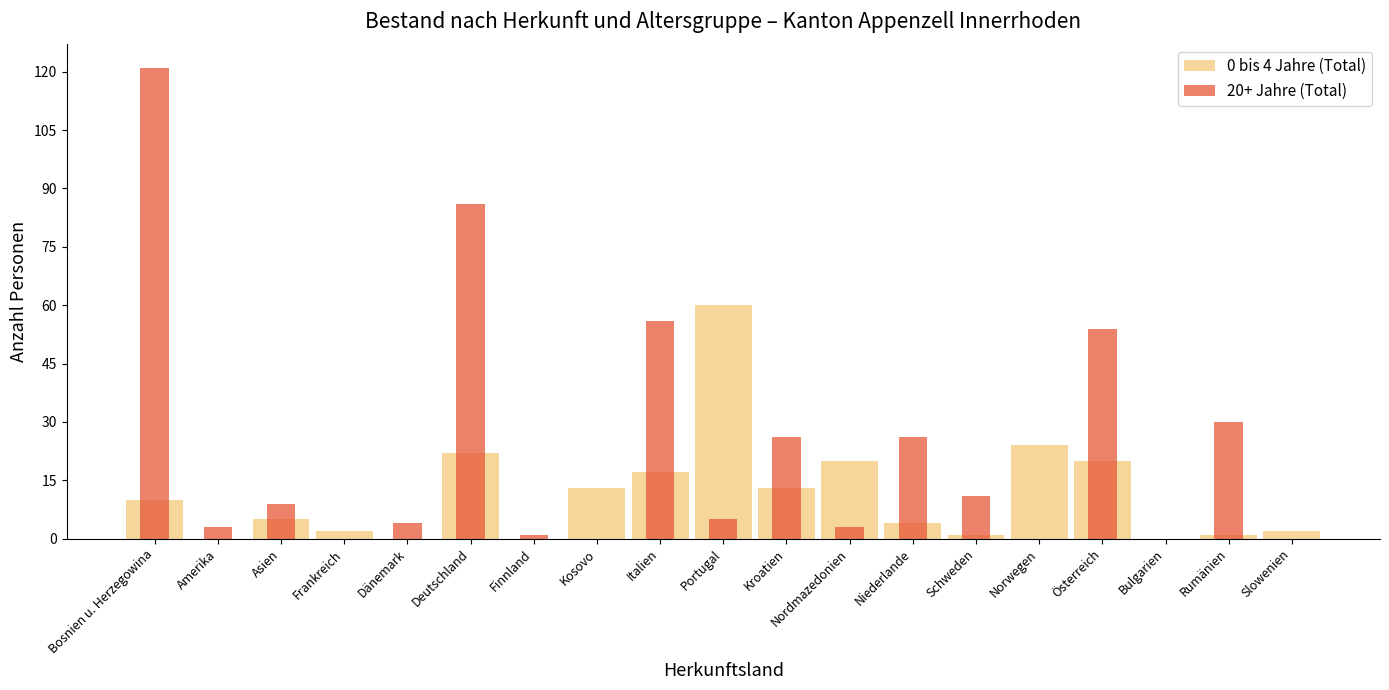

What is the average value of the 20+ Jahre (Total) series?

23